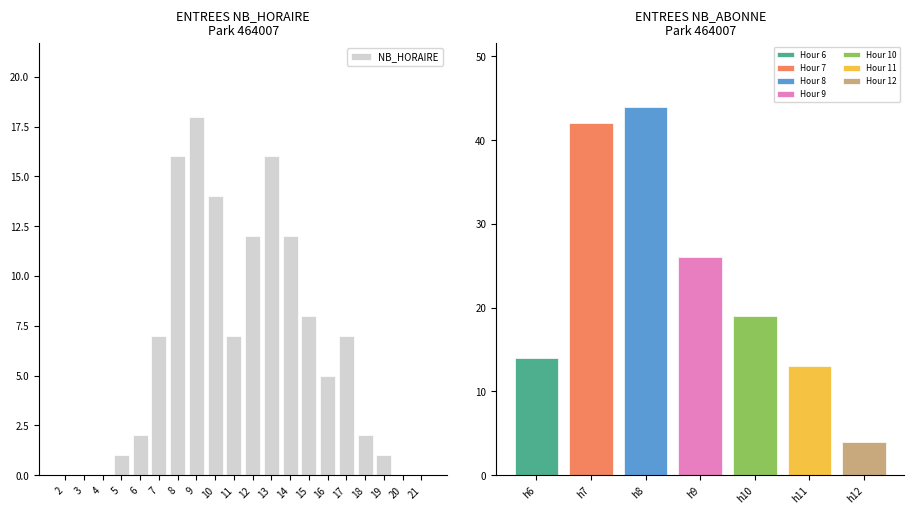

The chart shows a value of 7 at 3. True or false?

False